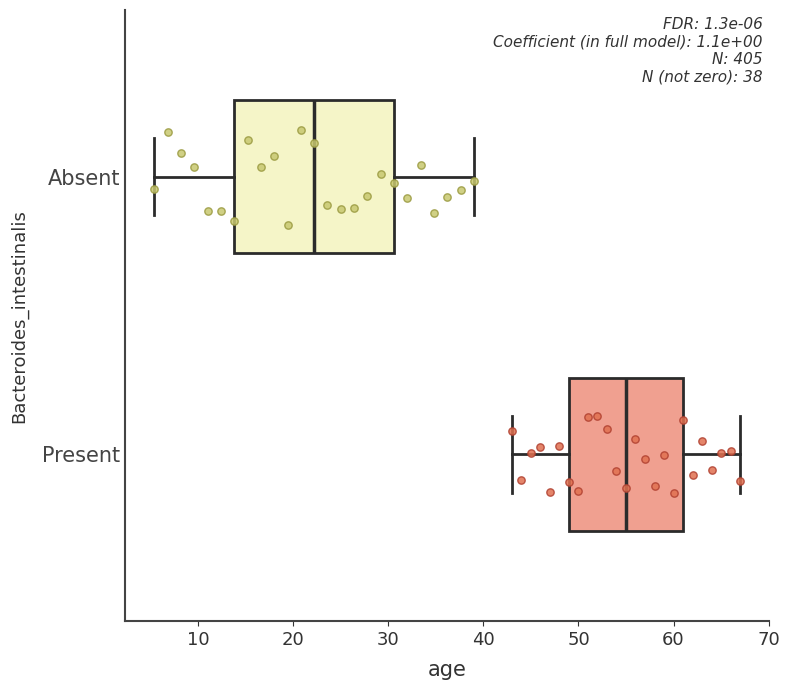

Which box has the furthest to the left median line?

Absent